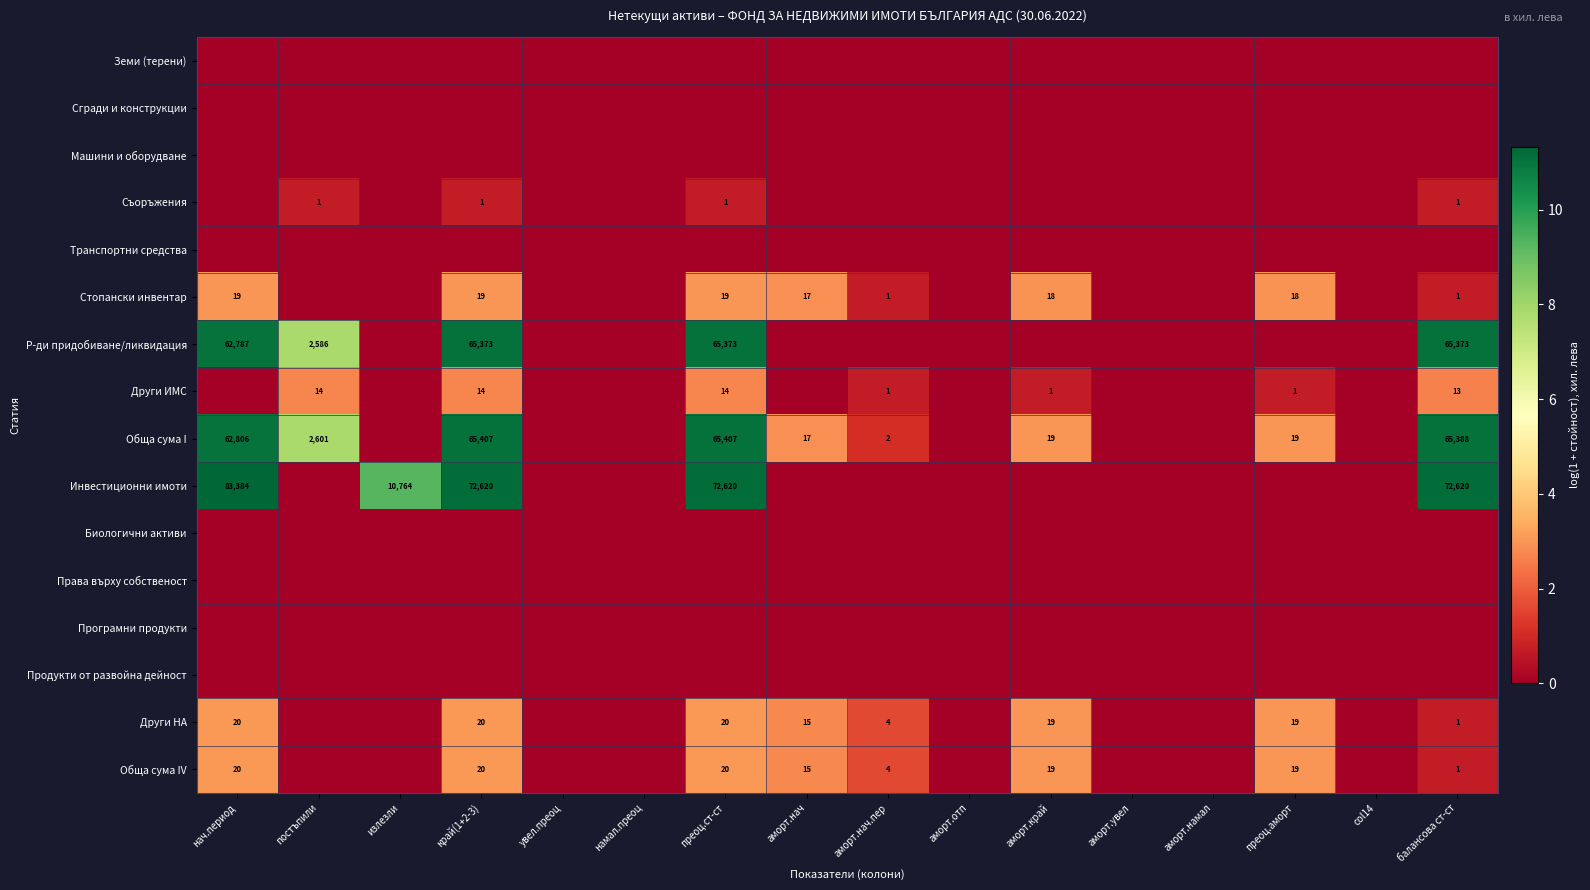

Is the value of Обща сума I at постъпили greater than the value of Други НА at преоц.ст-ст?

Yes